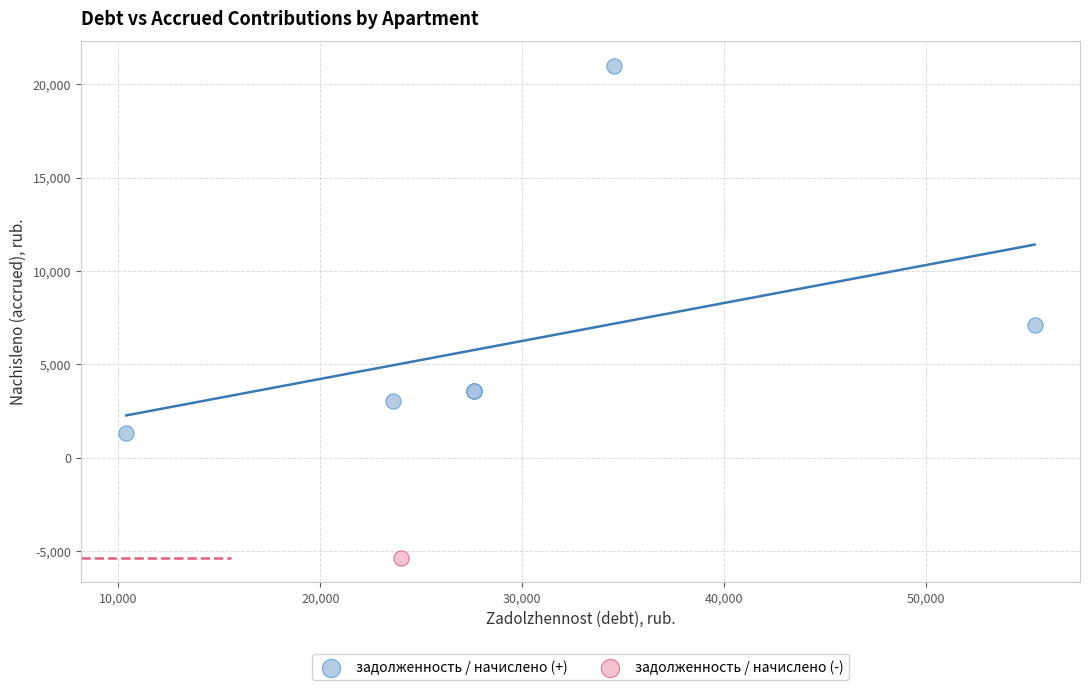

What are all the series names shown in the legend?

задолженность / начислено (+), задолженность / начислено (-)